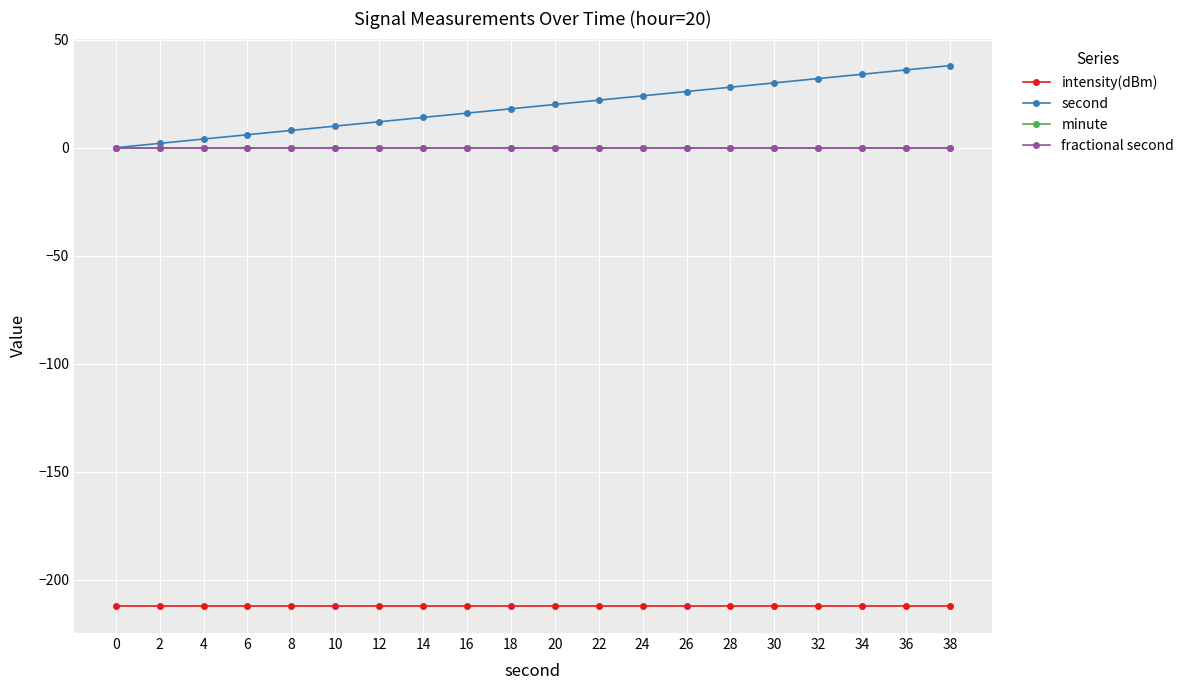

Is this an area chart (filled region under the line)?

No